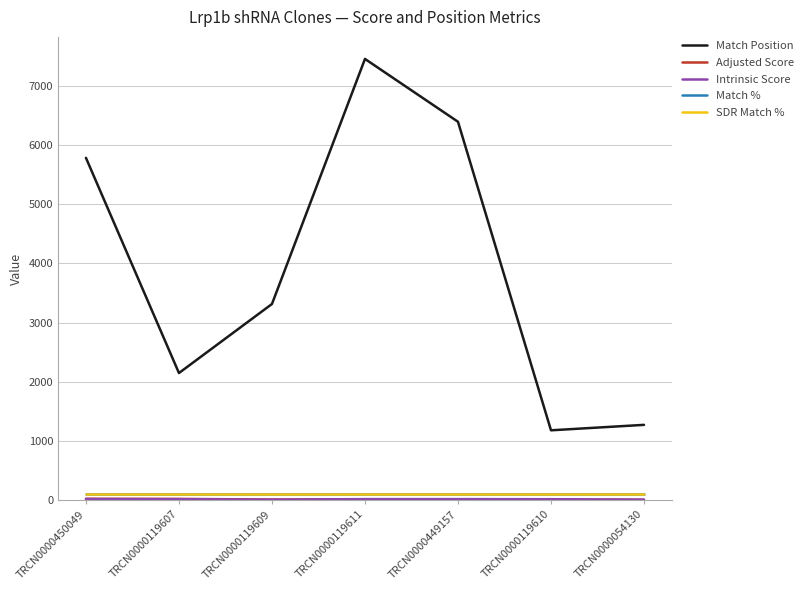

Where is Match % nearest to the value 100?

TRCN0000450049